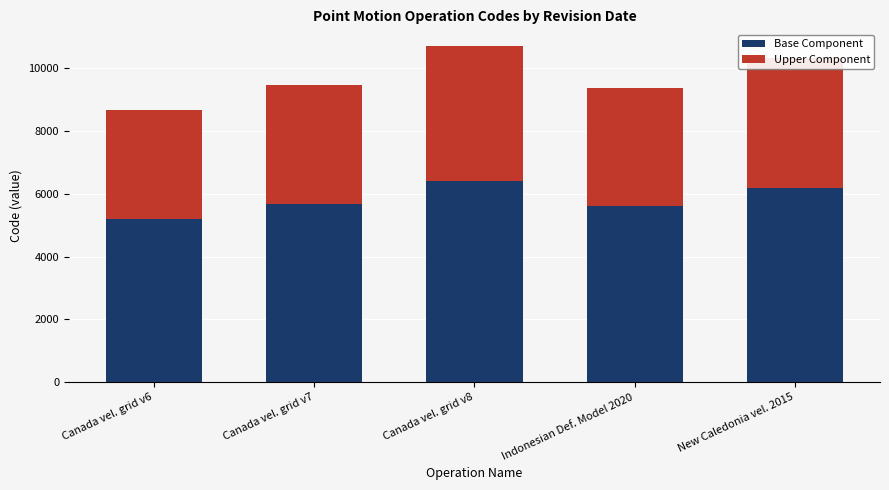

What is the highest value of the Base Component series?

6424